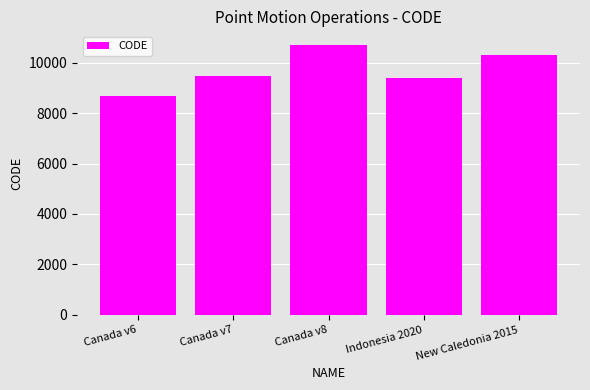

Is it true that the value at Canada v7 is 9483?

True